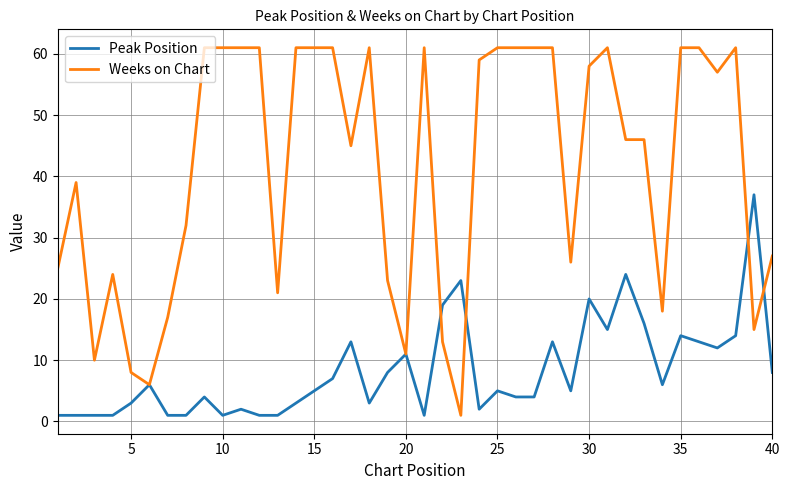

What is the greatest value displayed?

61